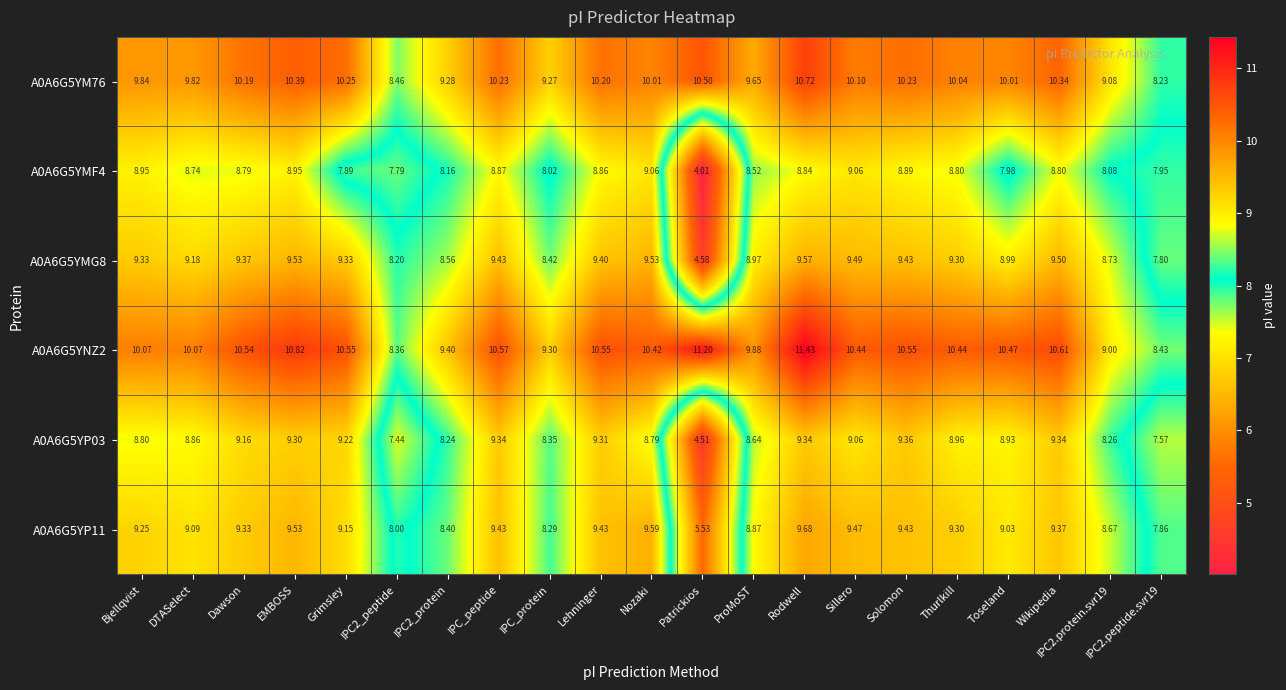

At which category does the chart reach its peak across all series?

Rodwell